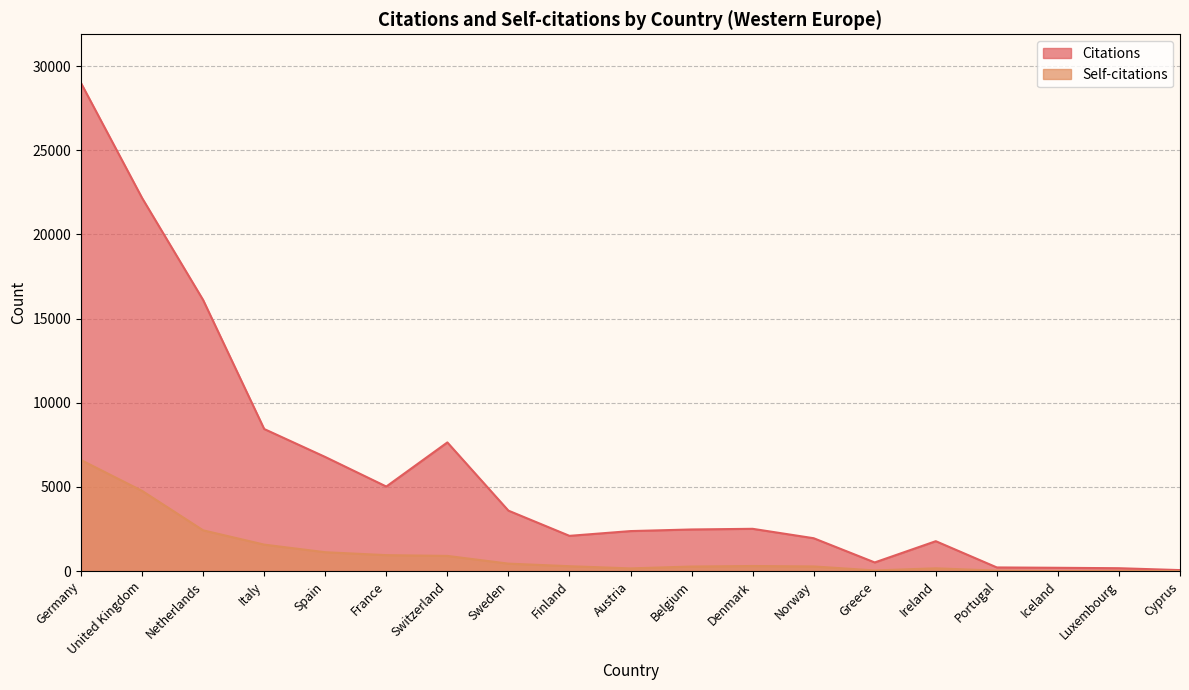

What are all the series names shown in the legend?

Citations, Self-citations